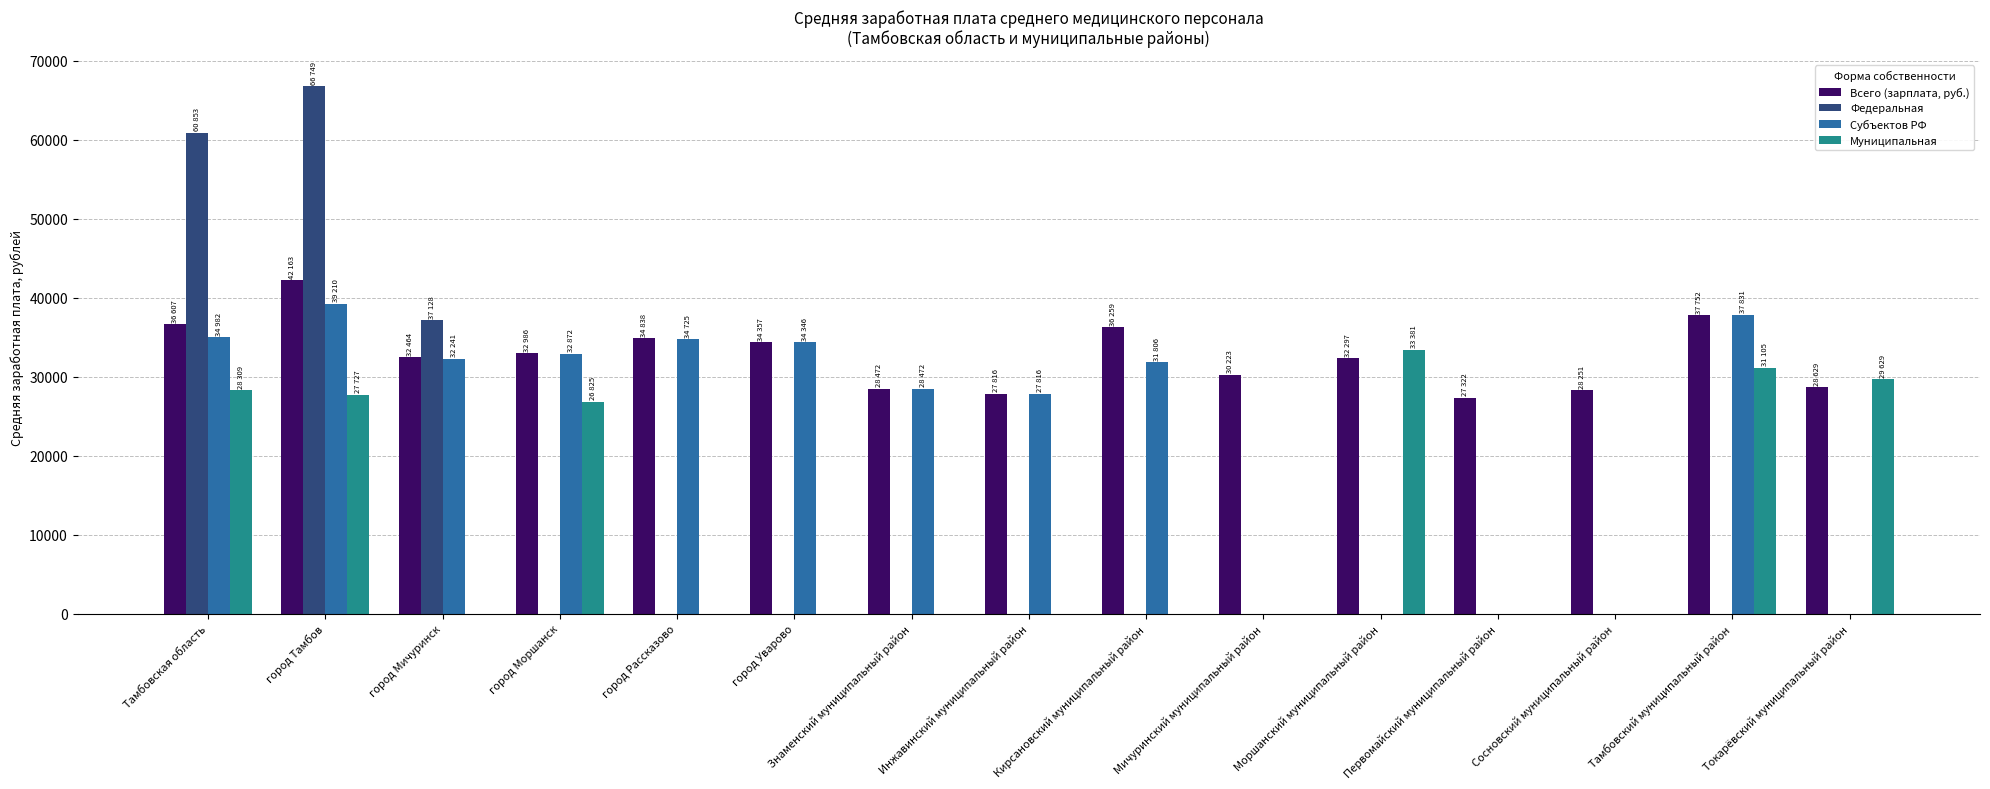

Which series changed the most between Тамбовская область and город Уварово?

Федеральная